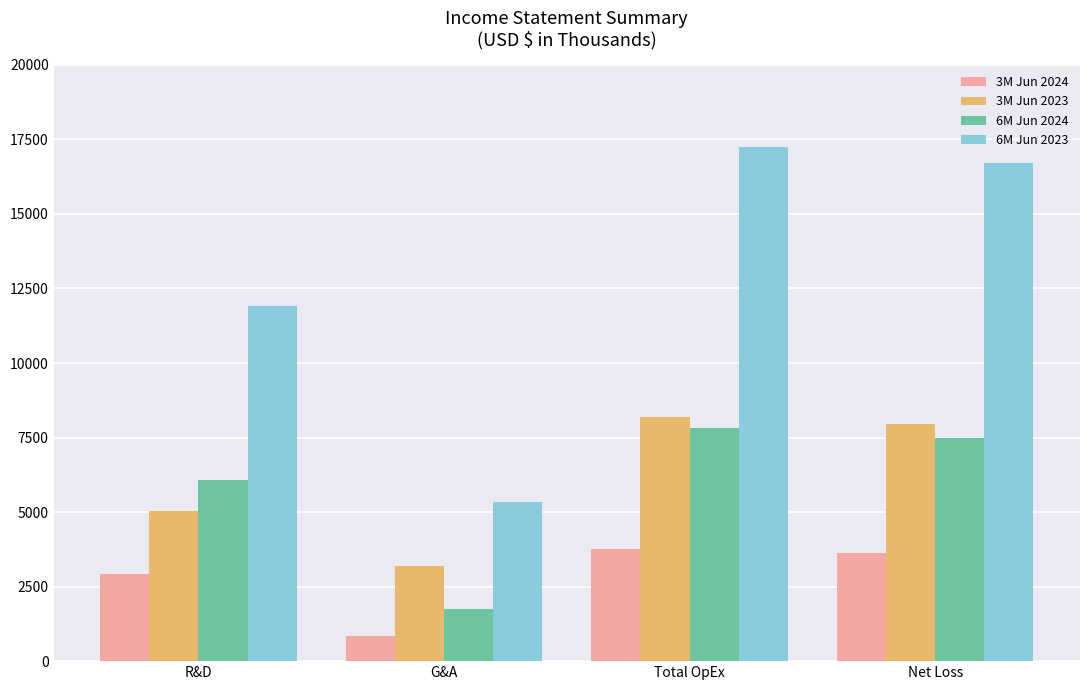

Is it true that 3M Jun 2024 equals 3768 at Total OpEx?

True